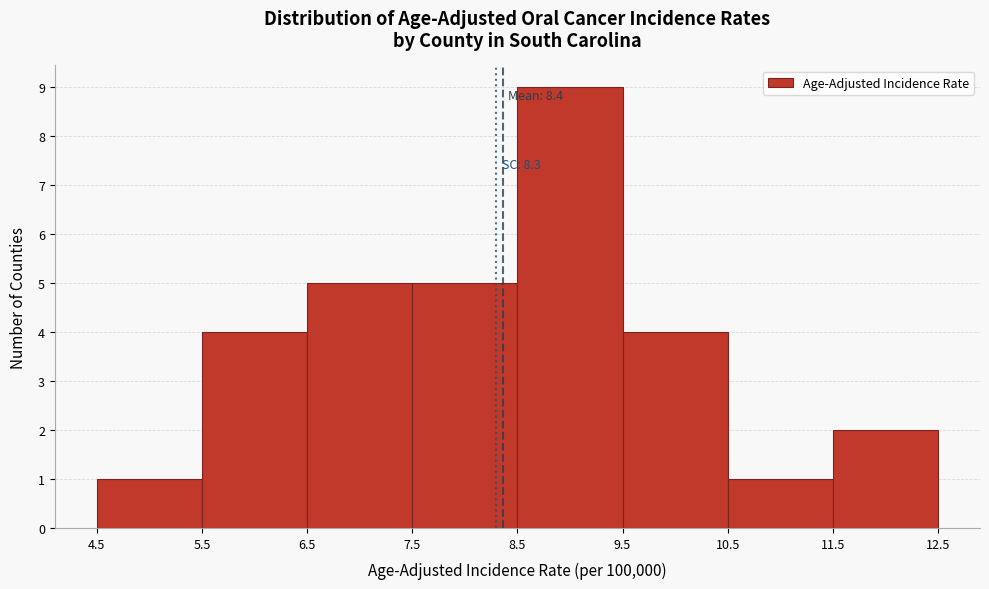

Which range on the x-axis has the tallest bar?

8.5 to 9.5